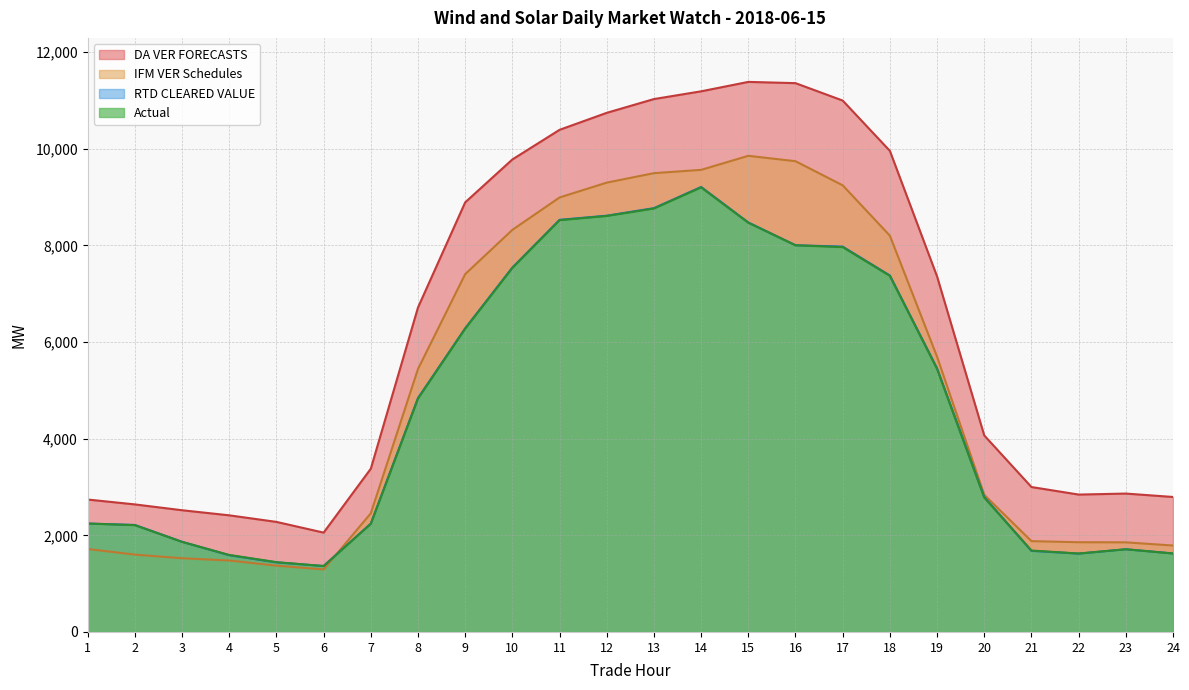

At which category does IFM VER Schedules reach its first local valley?

6